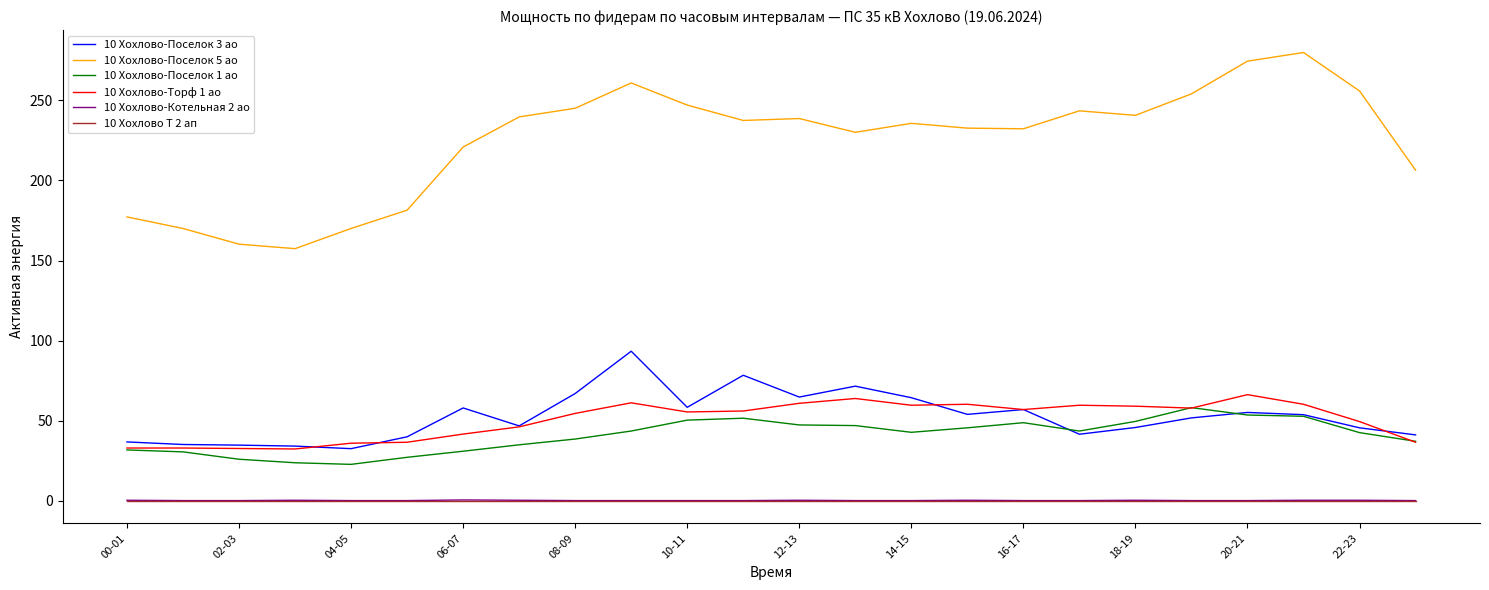

What is the highest value of the 10 Хохлово-Поселок 5 ао series?

279.8